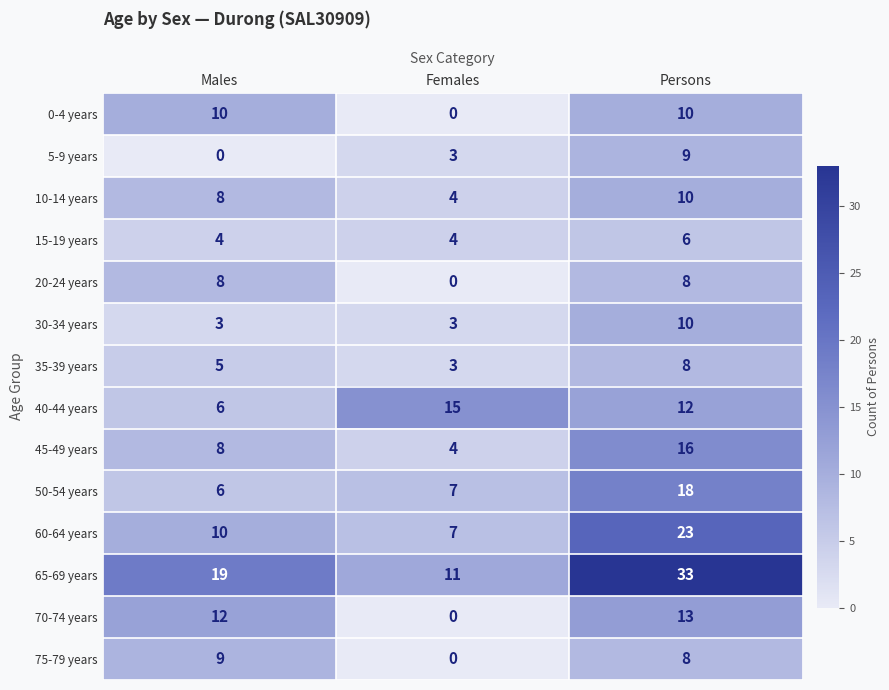

What is the difference between the 35-39 years values at Persons and Females?

5